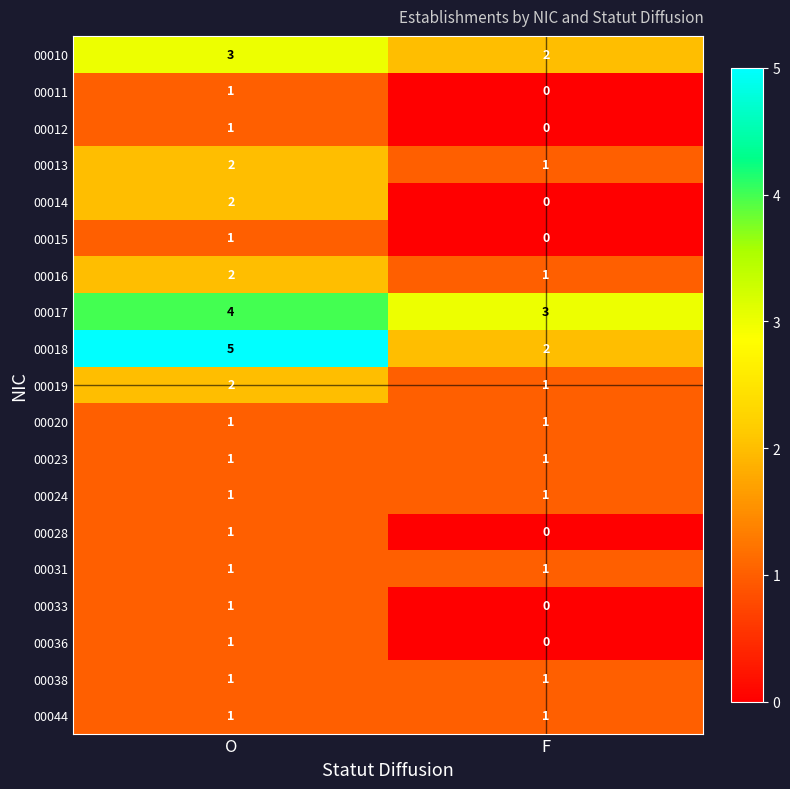

Rank the categories by 00033 value from lowest to highest.

F, O